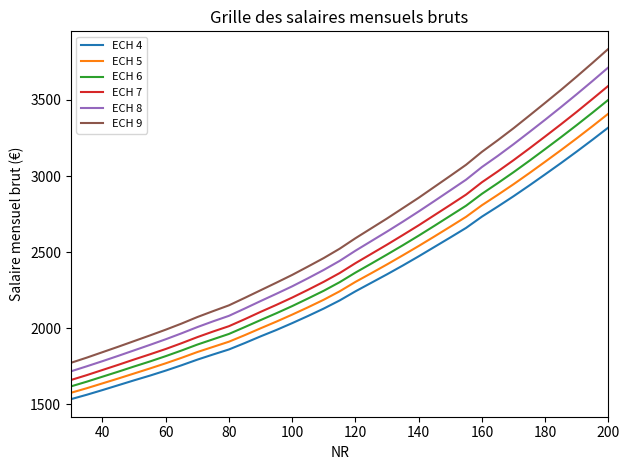

True or false: ECH 9 and ECH 5 cross at least once.

False